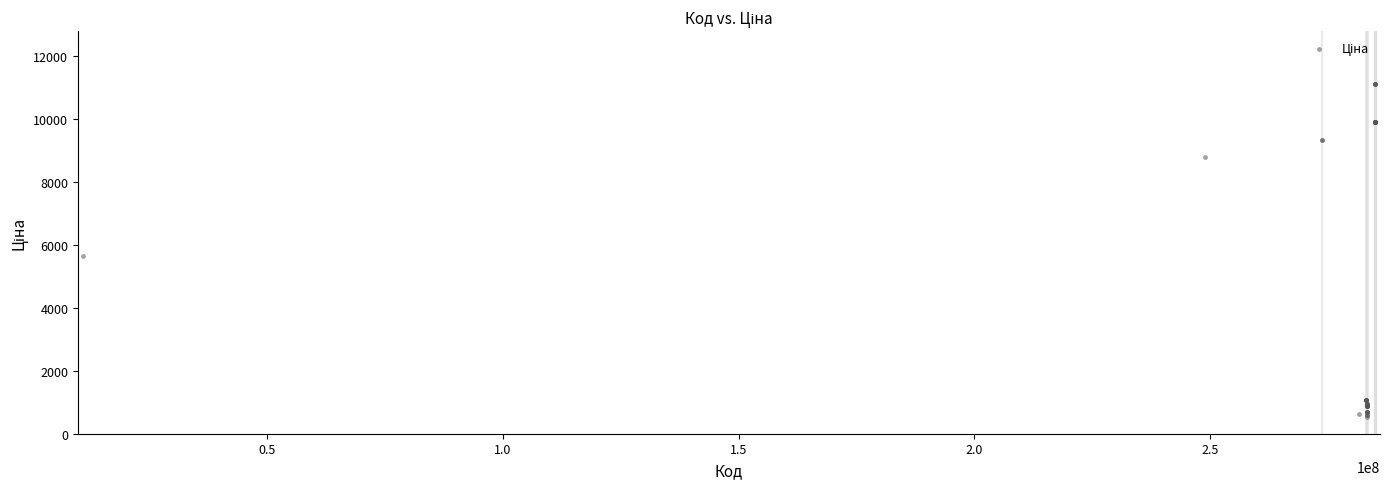

What Y value in the scatter plot is closest to 5820?

5636.0